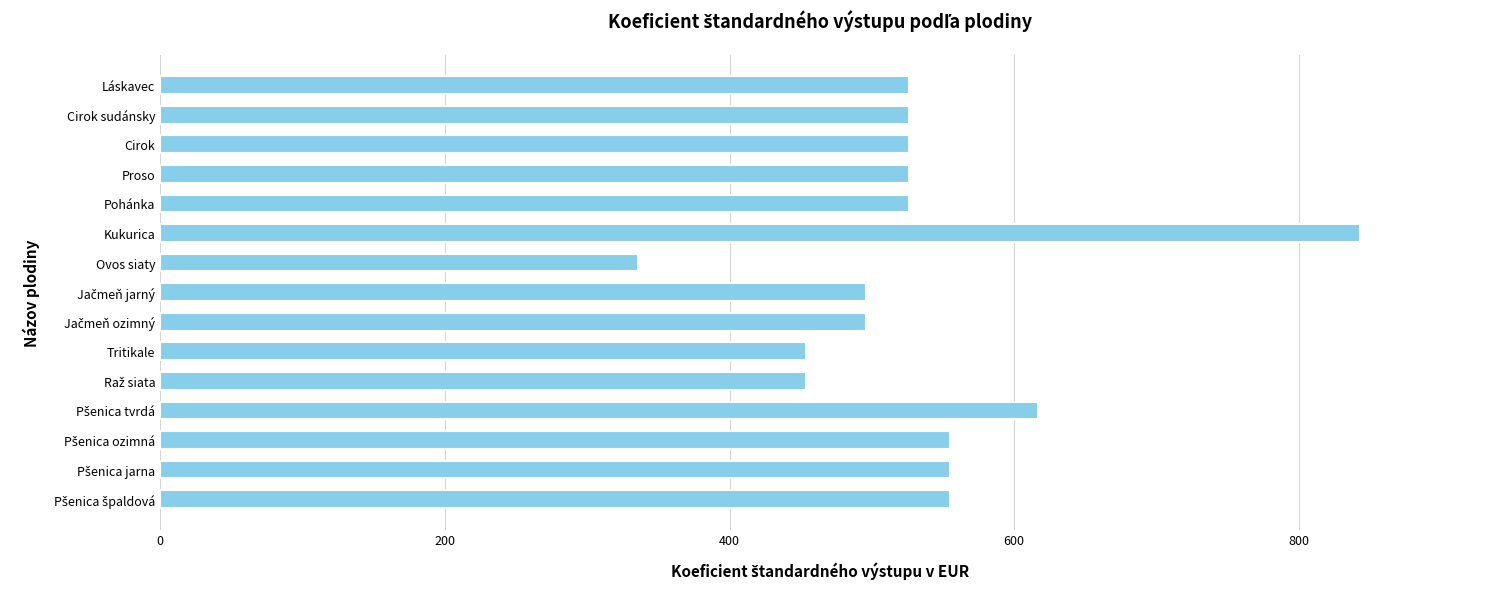

What is the ratio of the value at Proso to the value at Cirok?

1.0